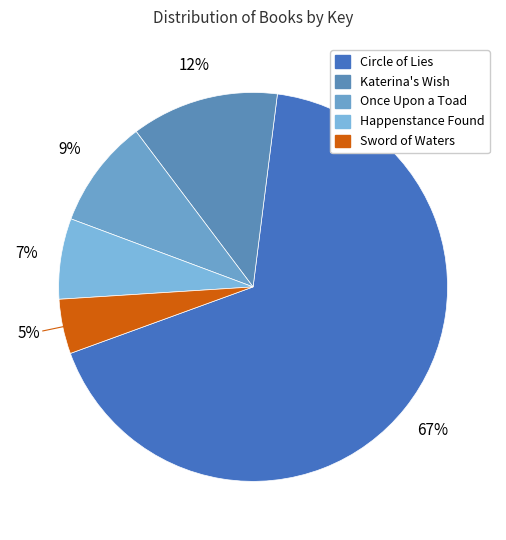

What is the total percentage of Happenstance Found and Sword of Waters?

11.2%